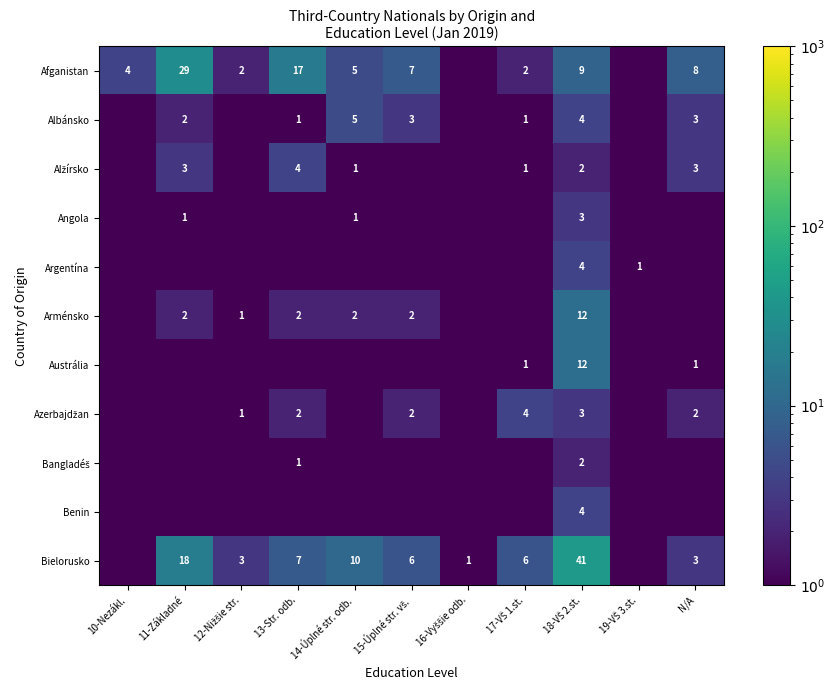

The Albánsko series shows 3.4 at 14-Úplné str. odb.. True or false?

False